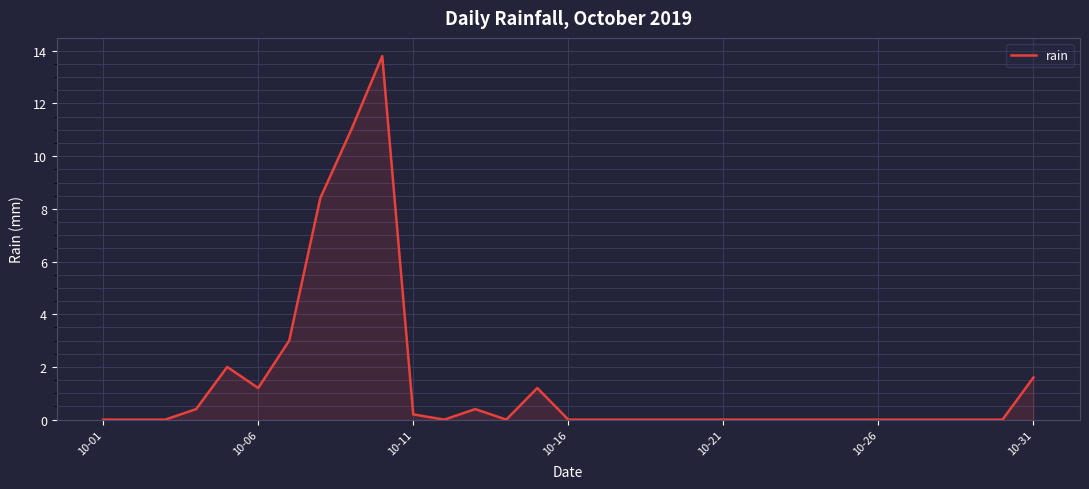

What is the maximum value shown in the chart?

13.8